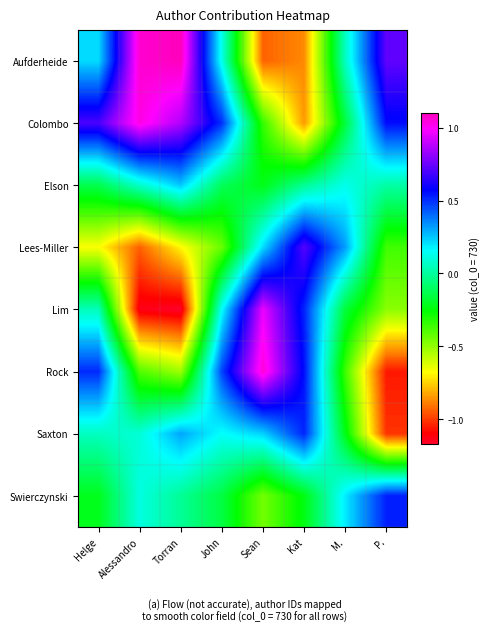

Which series has the largest total across all categories?

Colombo